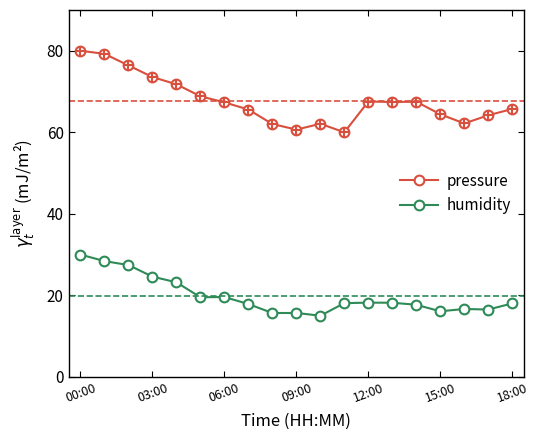

What is the greatest value displayed?

80.0